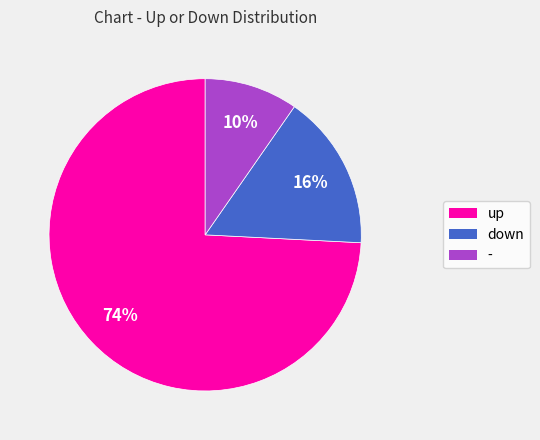

Does any single category account for the majority?

Yes